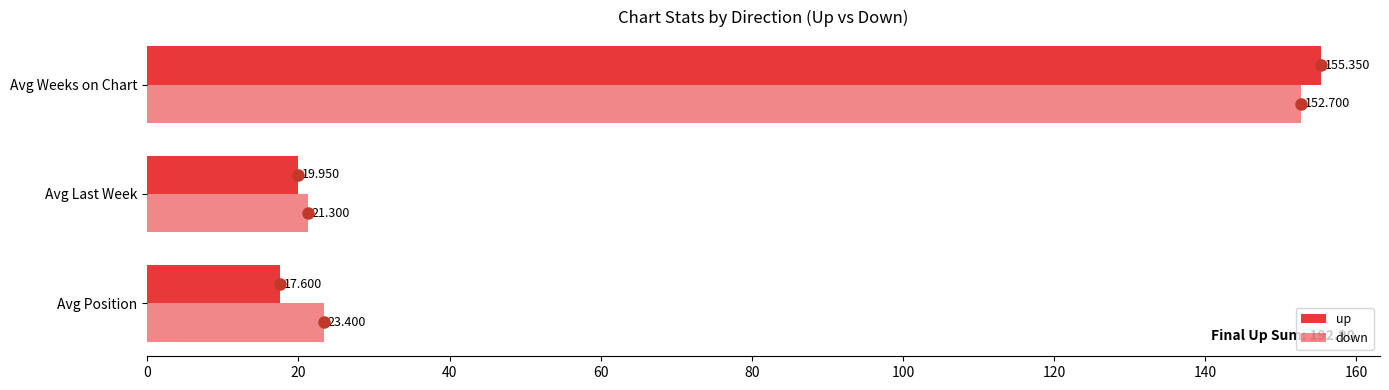

Count the number of categories in the chart.

3